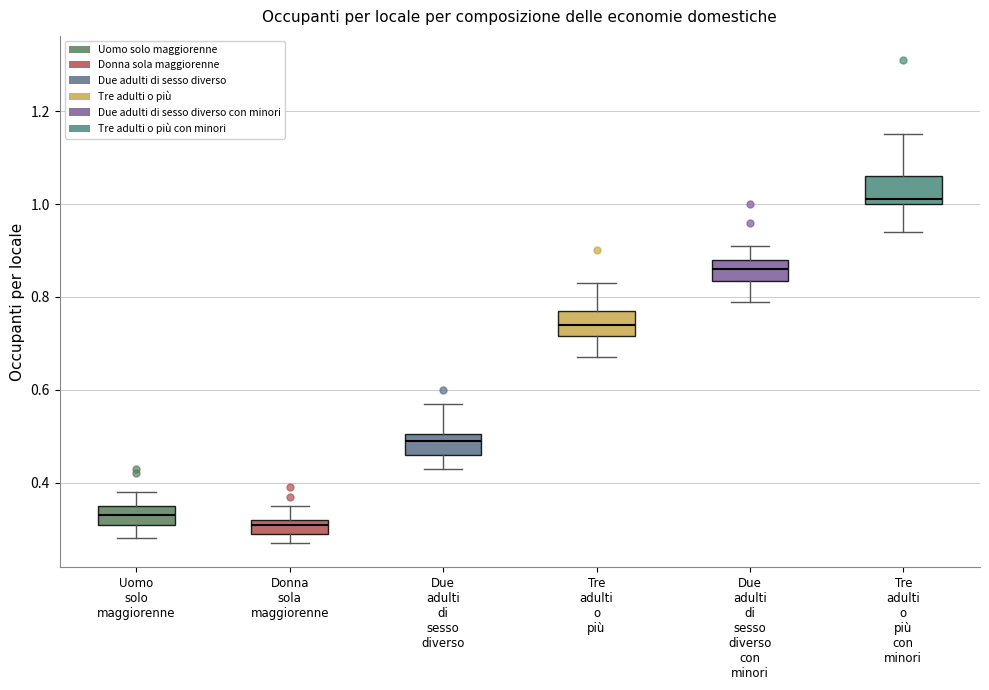

Which box's median line is the lowest?

Donna sola maggiorenne